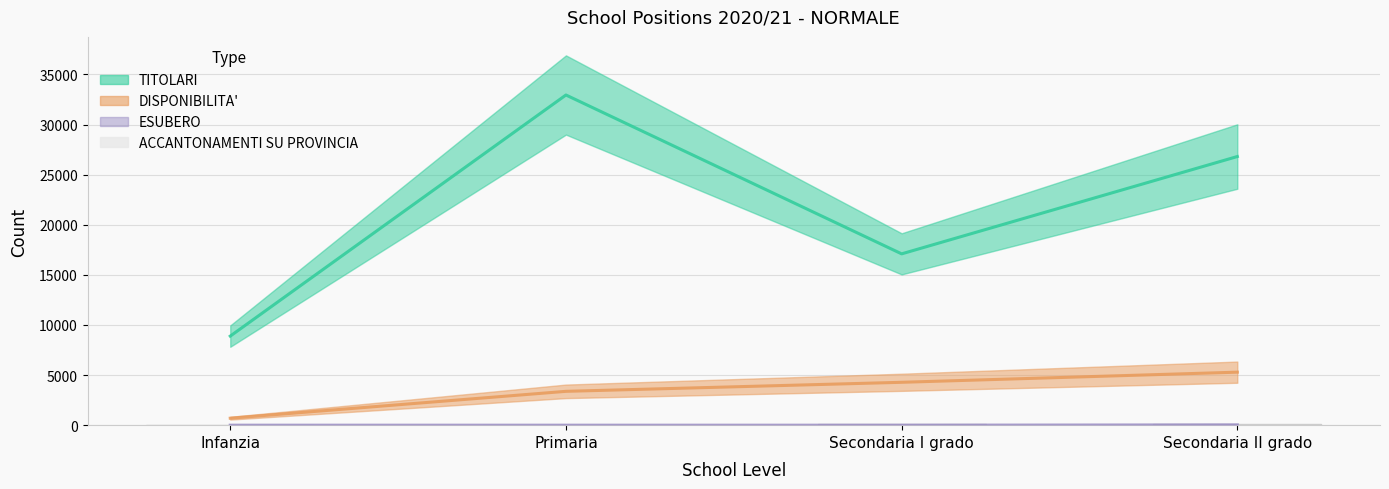

How many data points does each series have?

4